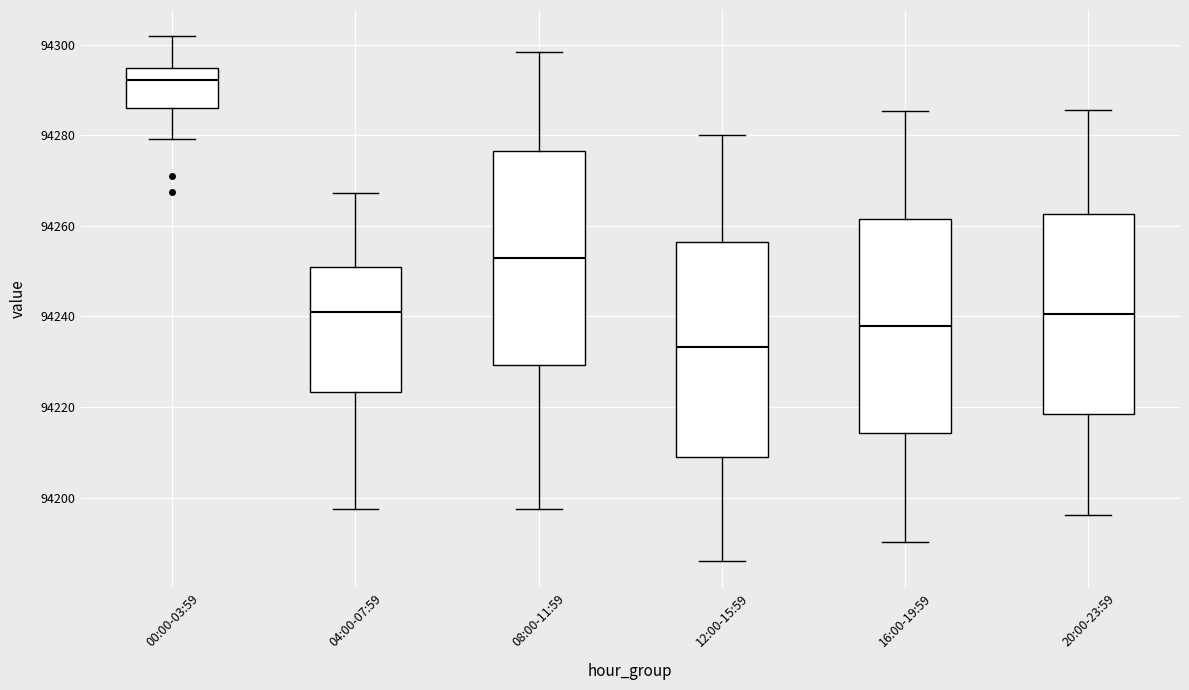

Reading left to right, transcribe this box plot: for each box, give where its median line is, the range the box spans, and where its two whiskers end, as read against the y-axis. The values are not printed on the chart, so give them approximately, as read against the axis.

00:00-03:59: median 94292, box 94286 to 94294, whiskers 94280 to 94302
04:00-07:59: median 94242, box 94224 to 94250, whiskers 94198 to 94268
08:00-11:59: median 94254, box 94230 to 94276, whiskers 94198 to 94298
12:00-15:59: median 94234, box 94210 to 94256, whiskers 94186 to 94280
16:00-19:59: median 94238, box 94214 to 94262, whiskers 94190 to 94286
20:00-23:59: median 94240, box 94218 to 94262, whiskers 94196 to 94286